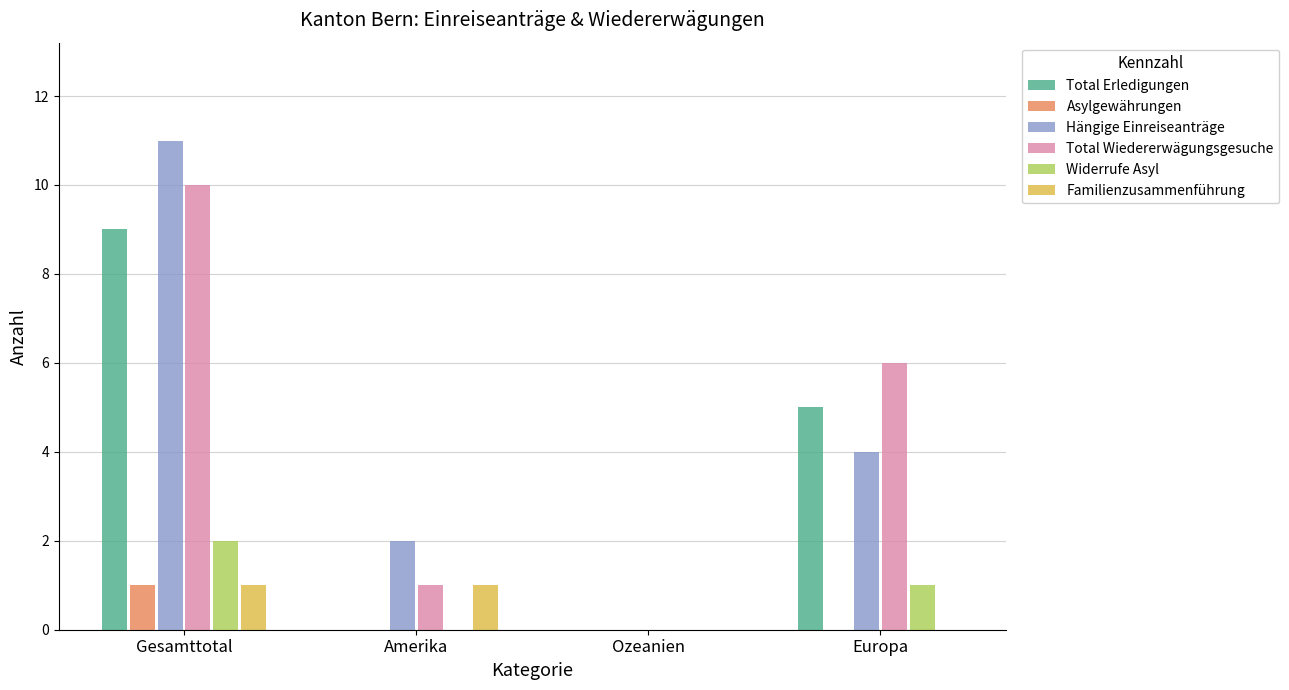

Are the bars grouped side by side (vs. stacked)?

Yes